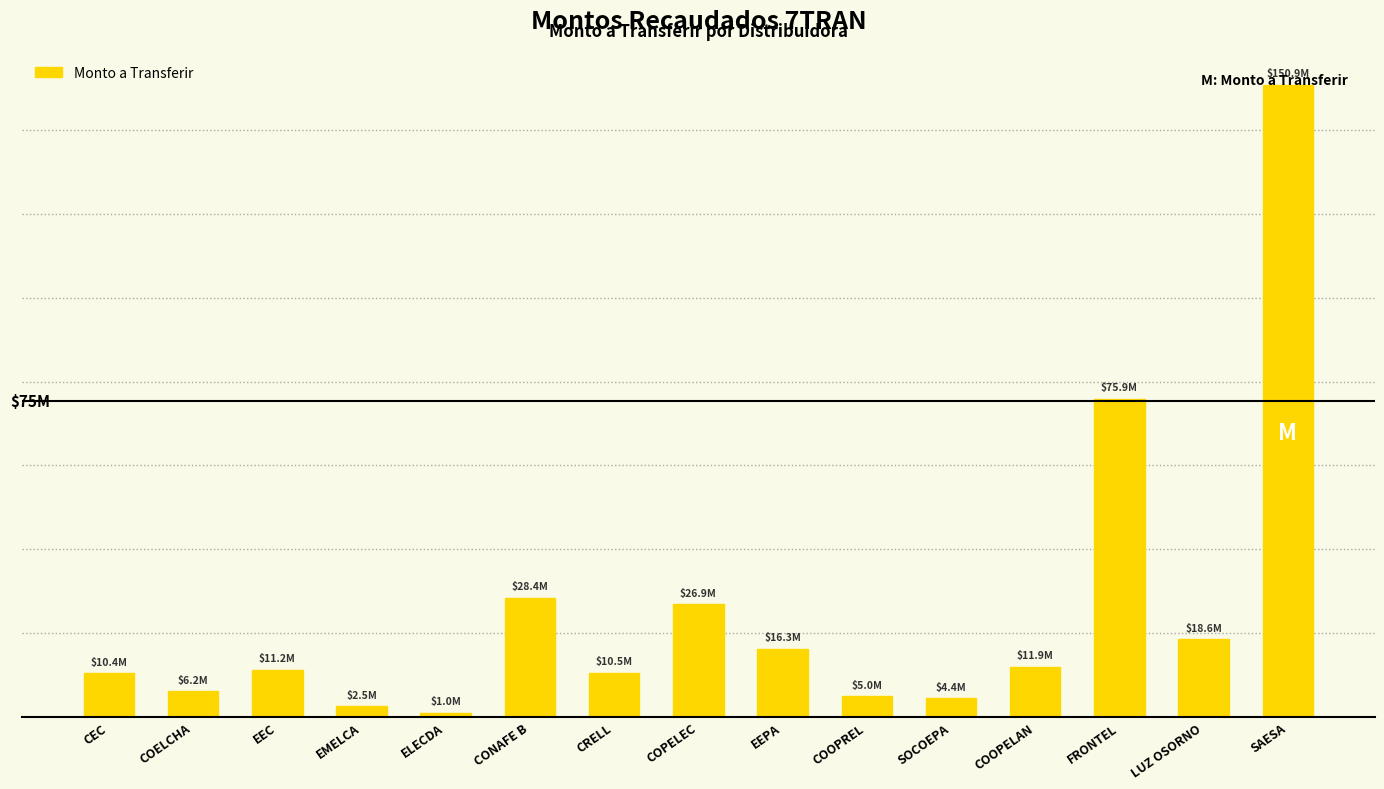

What position from the left is COELCHA?

2